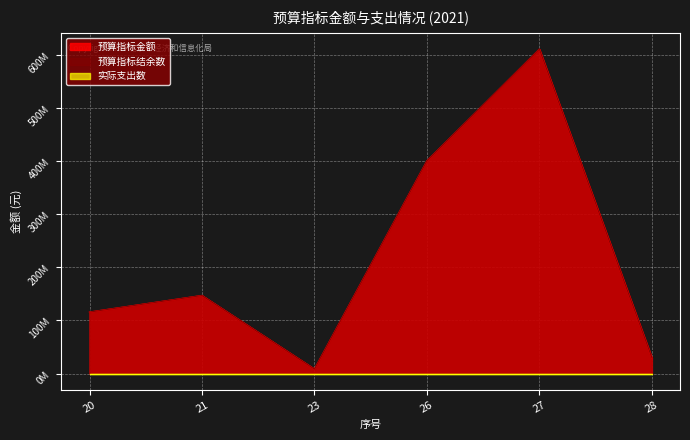

What is the value of the 预算指标金额 point at the 3rd from the left?

8433000